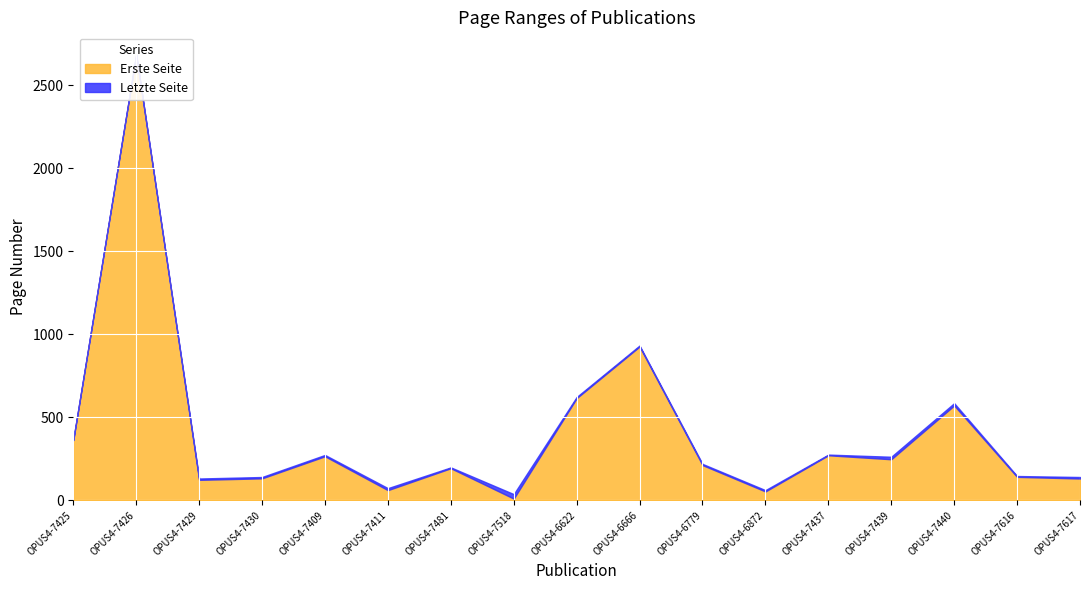

What is the difference between the Letzte Seite values at OPUS4-7481 and OPUS4-6872?

137